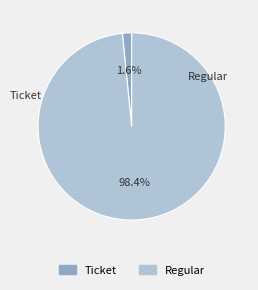

What percentage do Ticket and Regular together represent?

100.0%